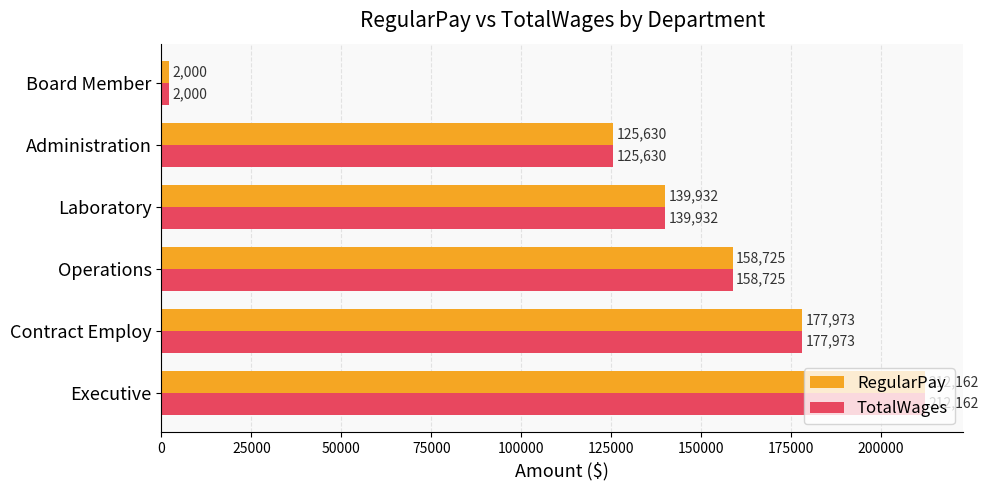

At which category is the sum across all series the highest?

Executive